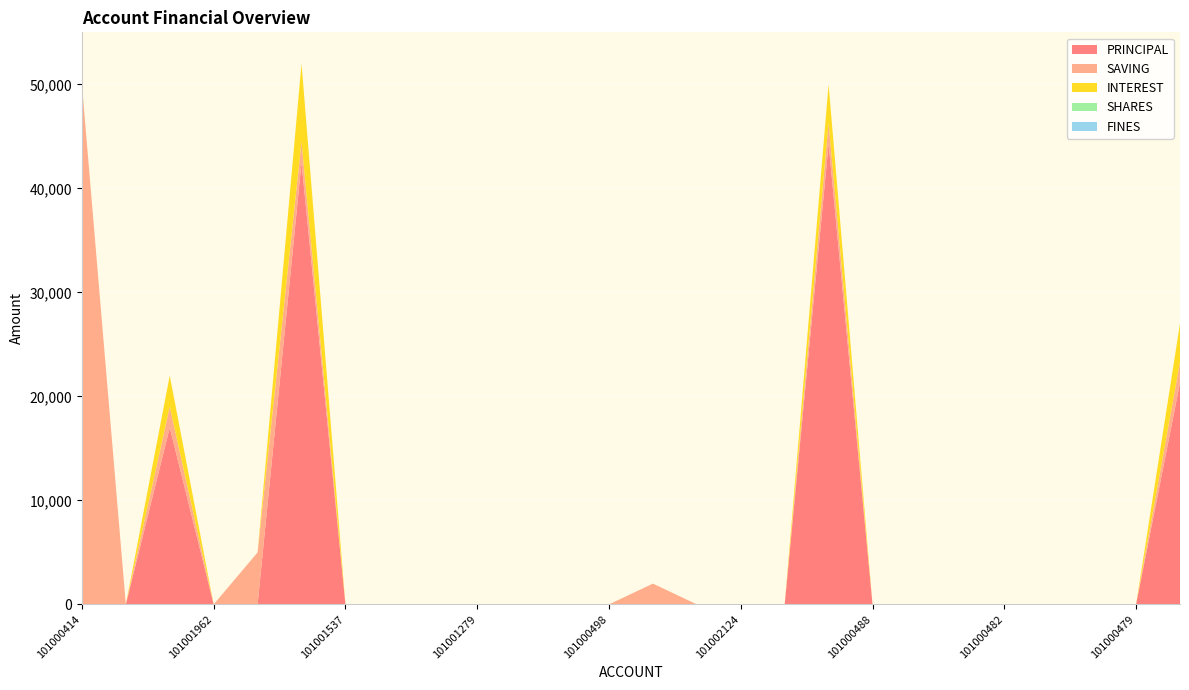

Reading left to right, transcribe all the data shown in this chart.

PRINCIPAL: 0	0	17000	0	0	42500	0	0	0	0	0	0	0	0	0	0	0	44300	0	0	0	0	0	0	0	21300
SAVING: 50000	0	2000	0	5000	2000	0	0	0	0	0	0	0	2000	0	0	0	2000	0	0	0	0	0	0	0	2000
INTEREST: 0	0	3000	0	0	7500	0	0	0	0	0	0	0	0	0	0	0	3700	0	0	0	0	0	0	0	3700
SHARES: 0	0	0	0	0	0	0	0	0	0	0	0	0	0	0	0	0	0	0	0	0	0	0	0	0	0
FINES: 0	0	0	0	0	0	0	0	0	0	0	0	0	0	0	0	0	0	0	0	0	0	0	0	0	0